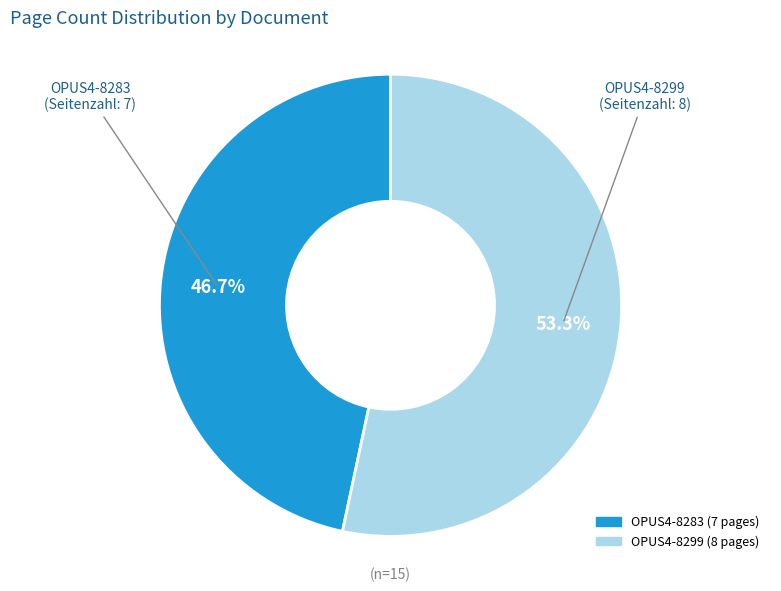

Rank the categories by value from highest to lowest.

OPUS4-8299, OPUS4-8283